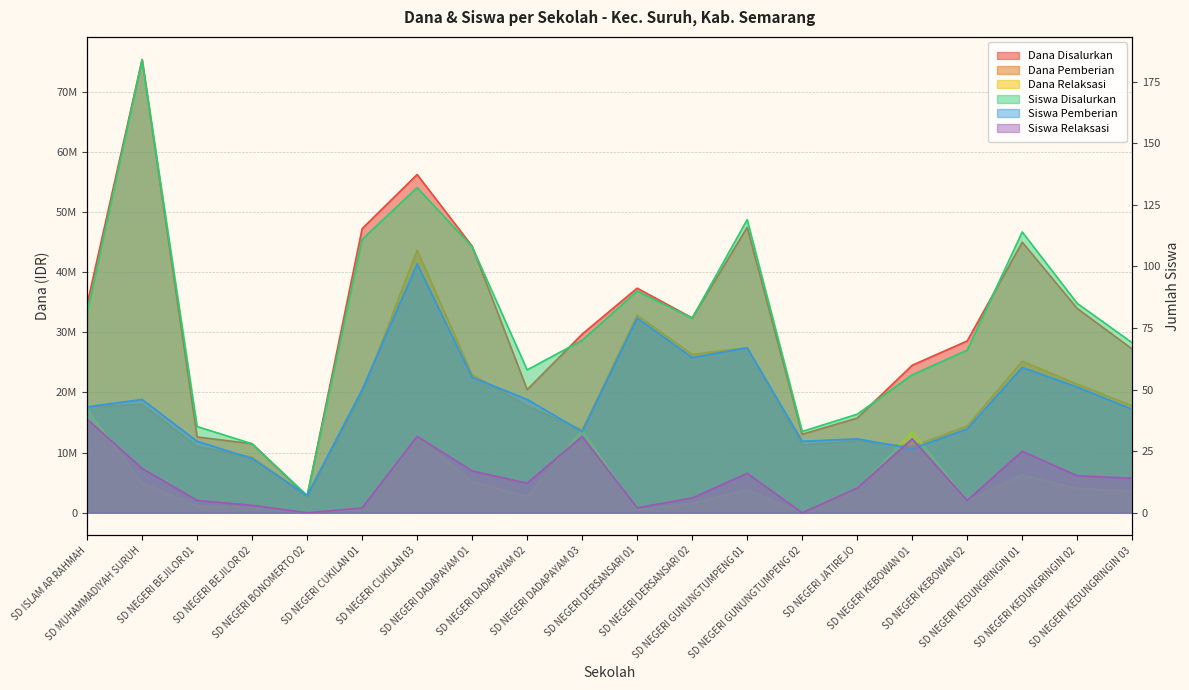

What is the label of the 17th point from the right?

SD NEGERI BEJILOR 02